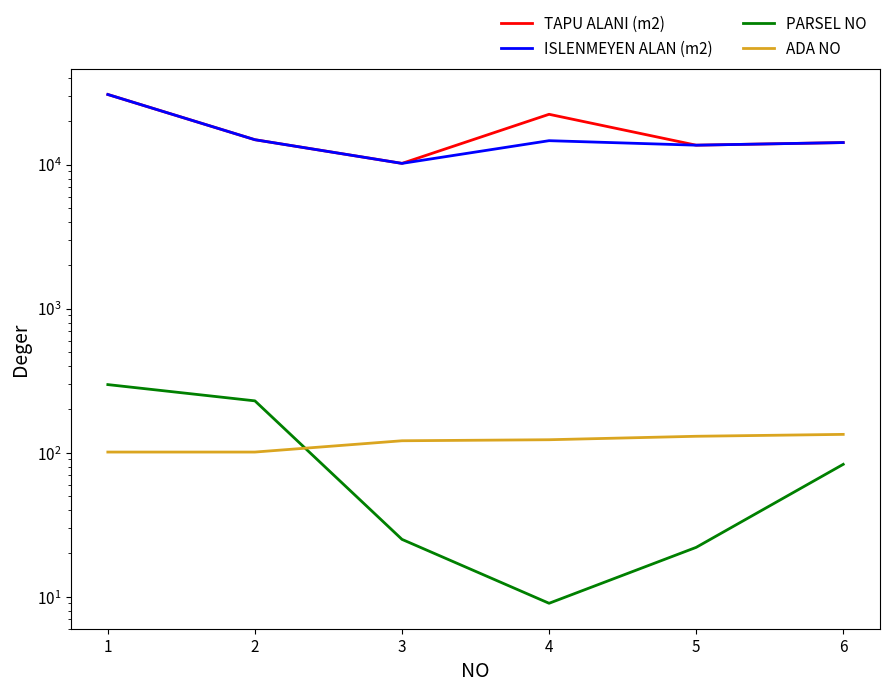

Rank the categories by TAPU ALANI (m2) value from lowest to highest.

3, 5, 6, 2, 4, 1